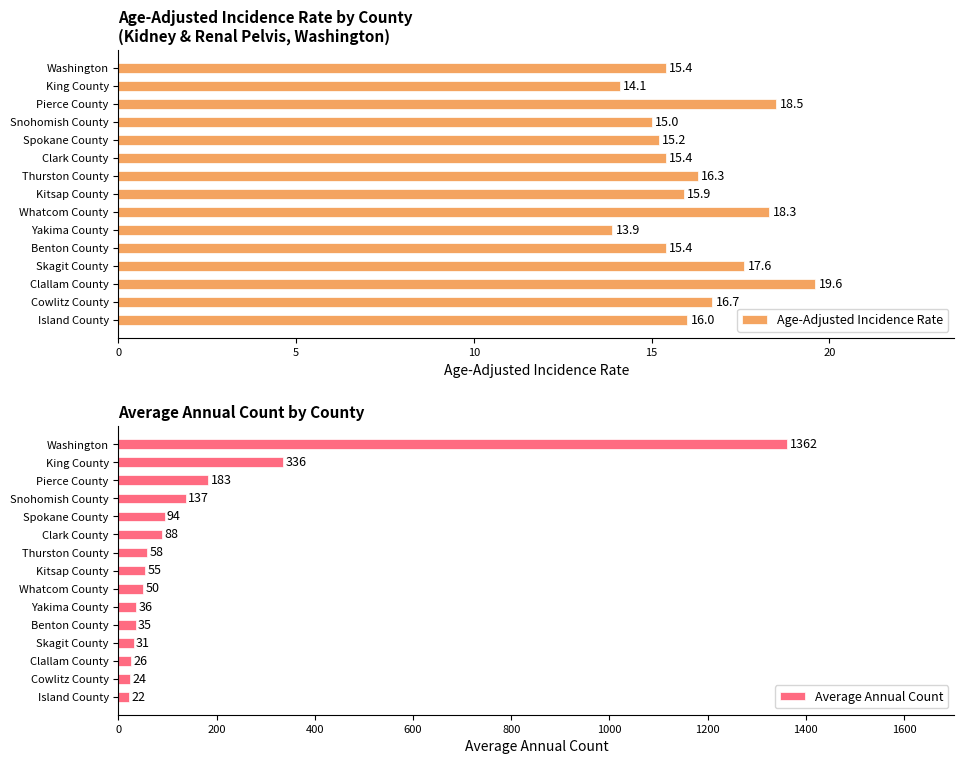

How many bars are there in total?

30